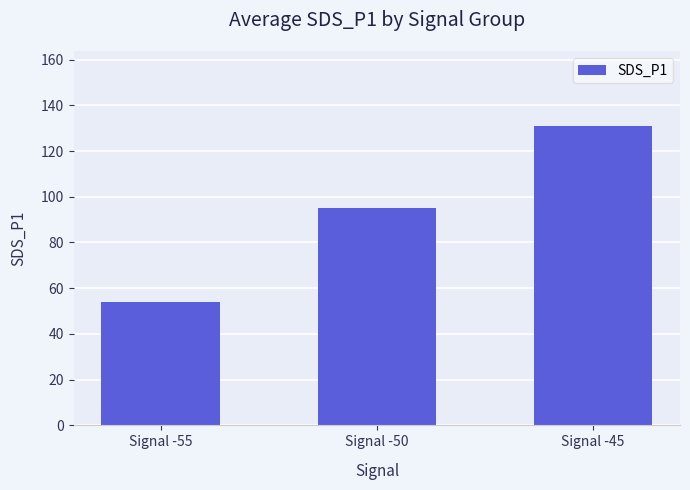

What is the minimum value shown in the chart?

53.9